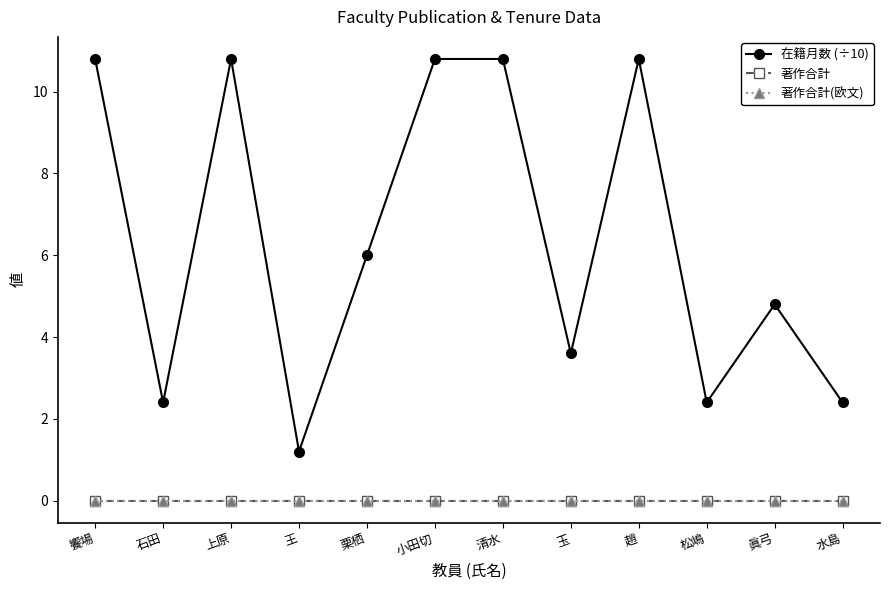

Does the chart have visible grid lines?

No